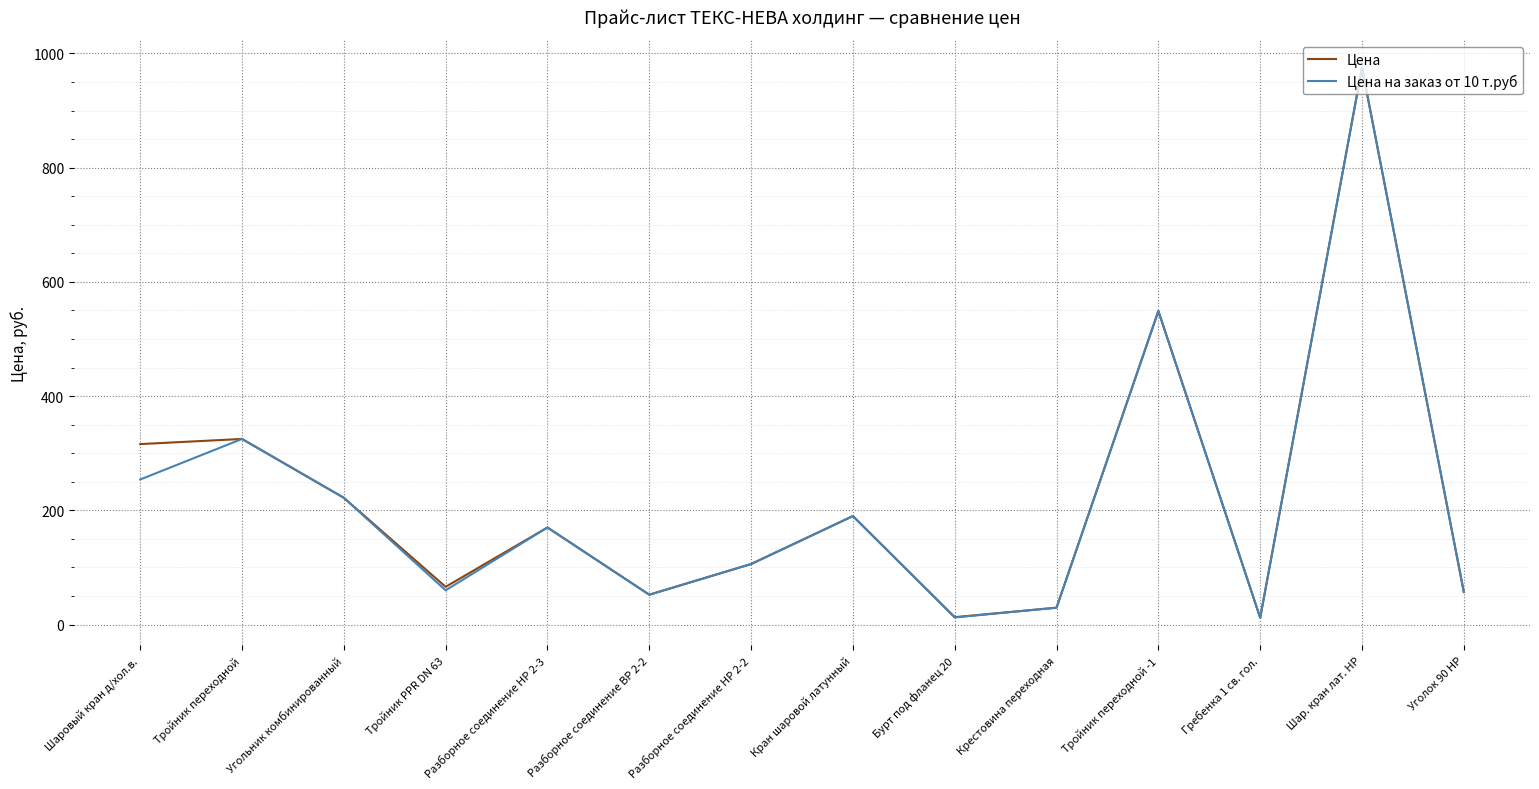

What is the difference between the second highest and second lowest values in the Цена series?

536.0